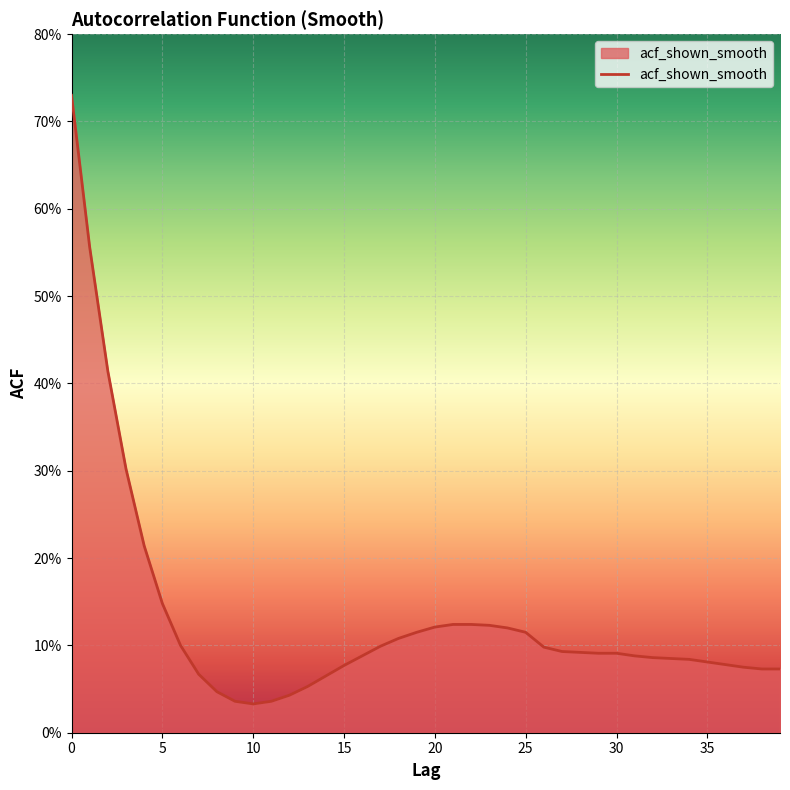

Does the chart have visible grid lines?

Yes